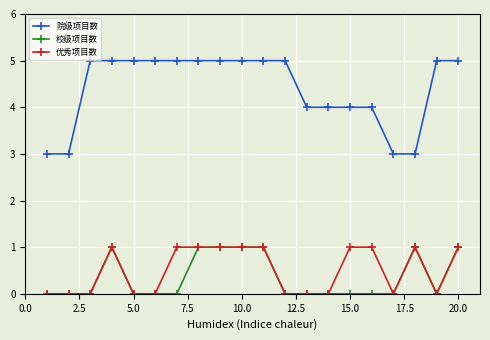

True or false: 院级项目数 and 优秀项目数 intersect in this chart.

False